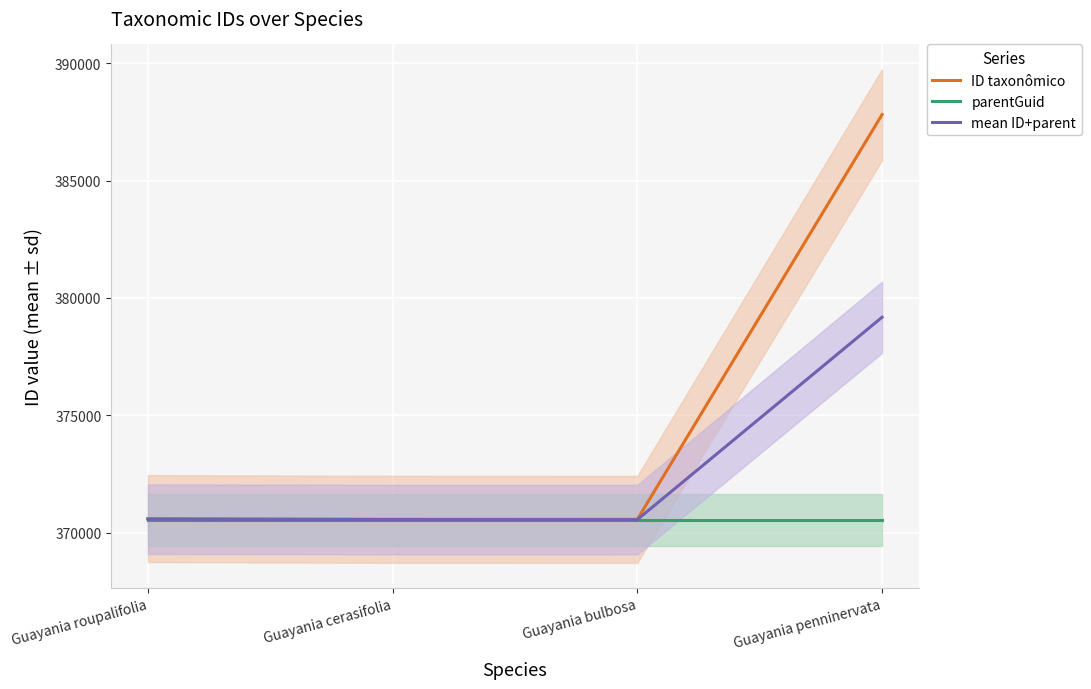

Between Guayania cerasifolia and Guayania bulbosa, which series saw the biggest shift?

ID taxonômico